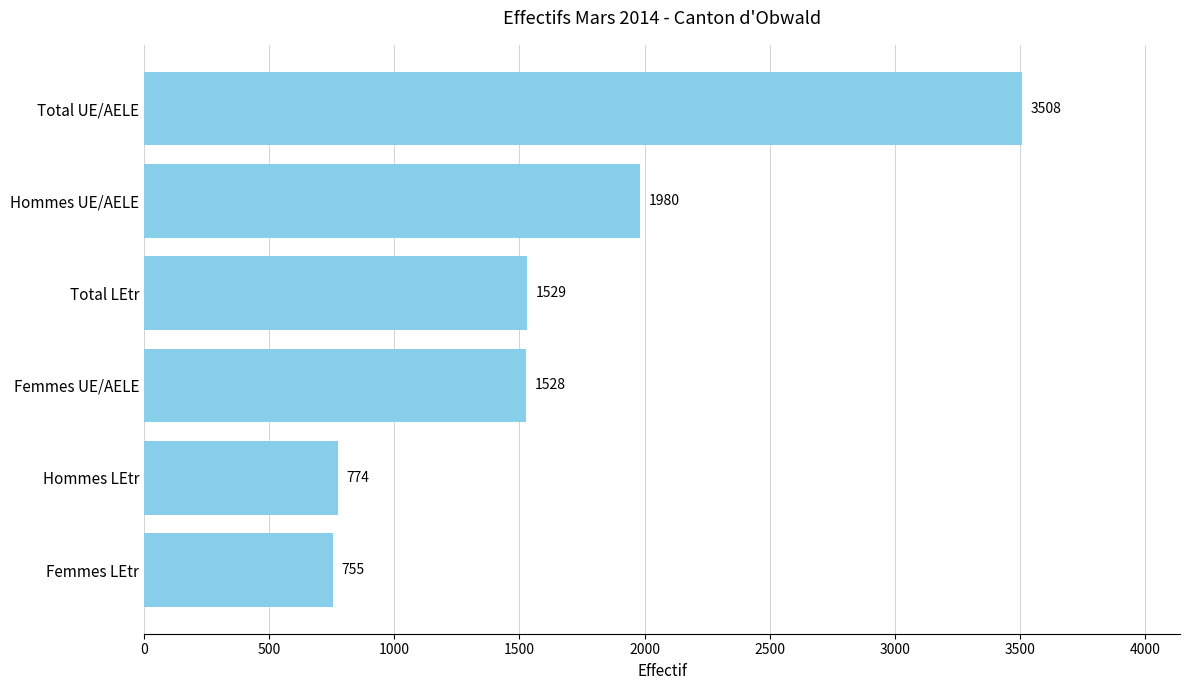

Which has a higher value, Femmes UE/AELE or Total LEtr?

Total LEtr